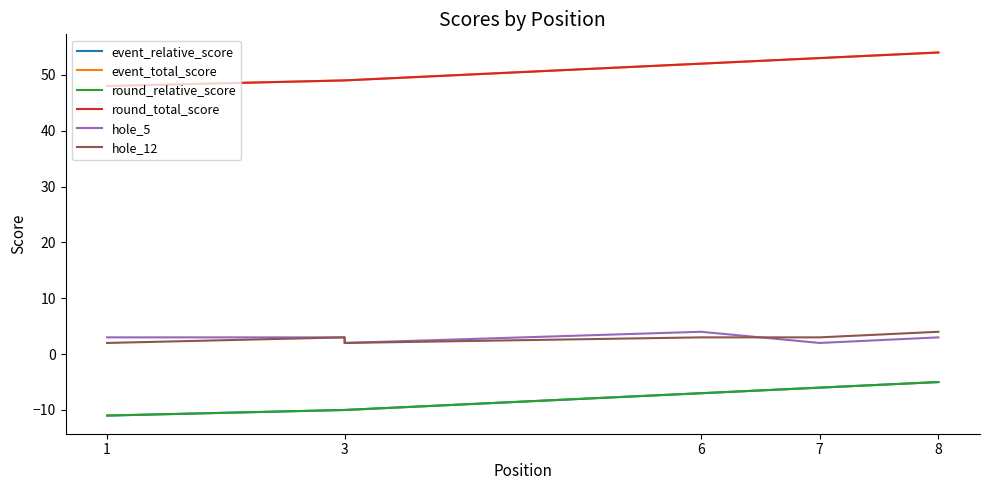

What is the highest value of the event_total_score series?

54